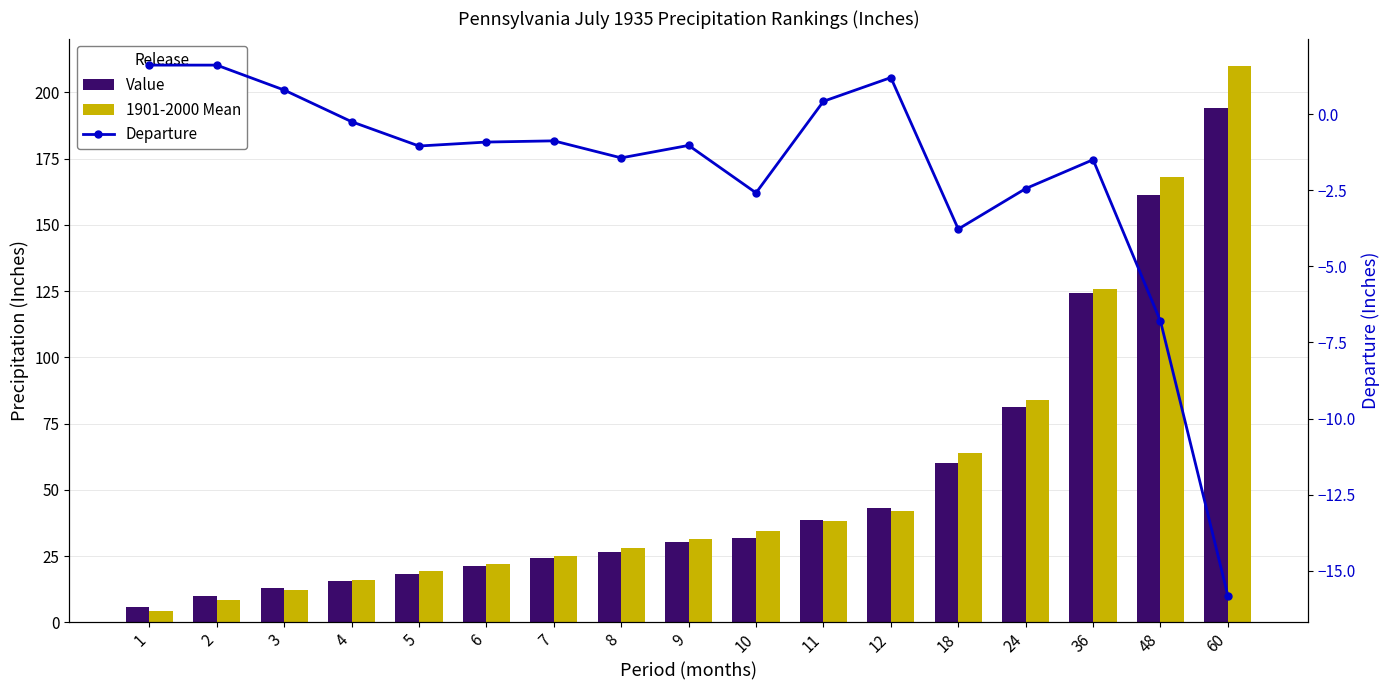

What is the sum of the 1901-2000 Mean values at 48 and 3?

180.2